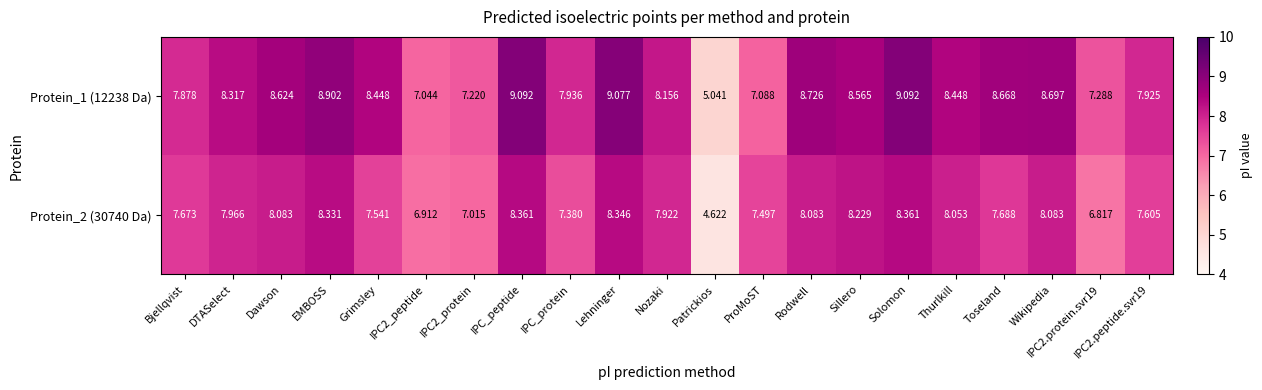

Is the value of Protein_1 (12238 Da) at Rodwell greater than the value of Protein_2 (30740 Da) at Rodwell?

Yes